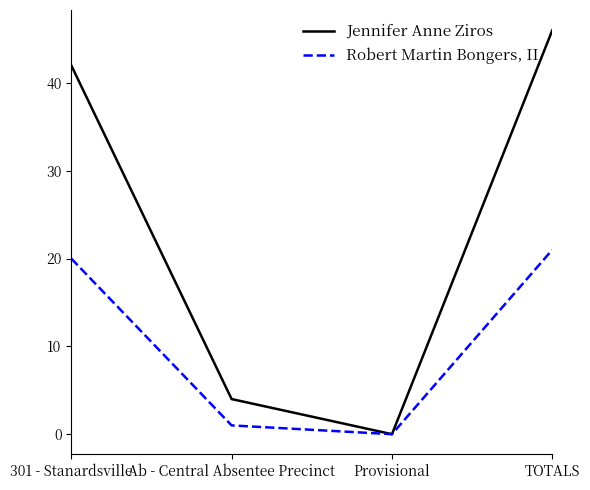

Reading left to right, what are all the values shown in this chart?

Jennifer Anne Ziros: 42	4	0	46
Robert Martin Bongers, II: 20	1	0	21